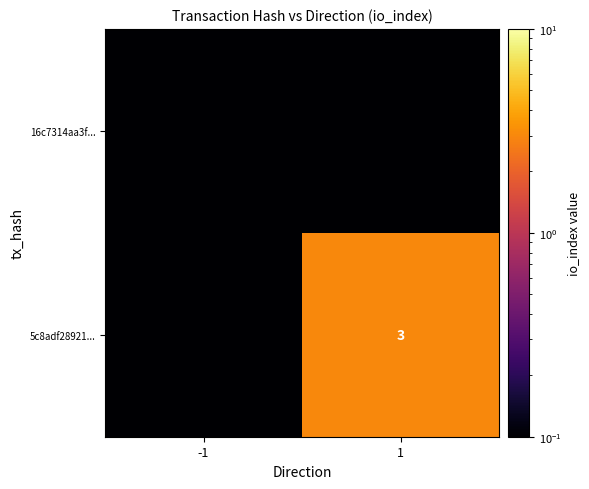

The 5c8adf28921... series shows 1.1 at 1. True or false?

False